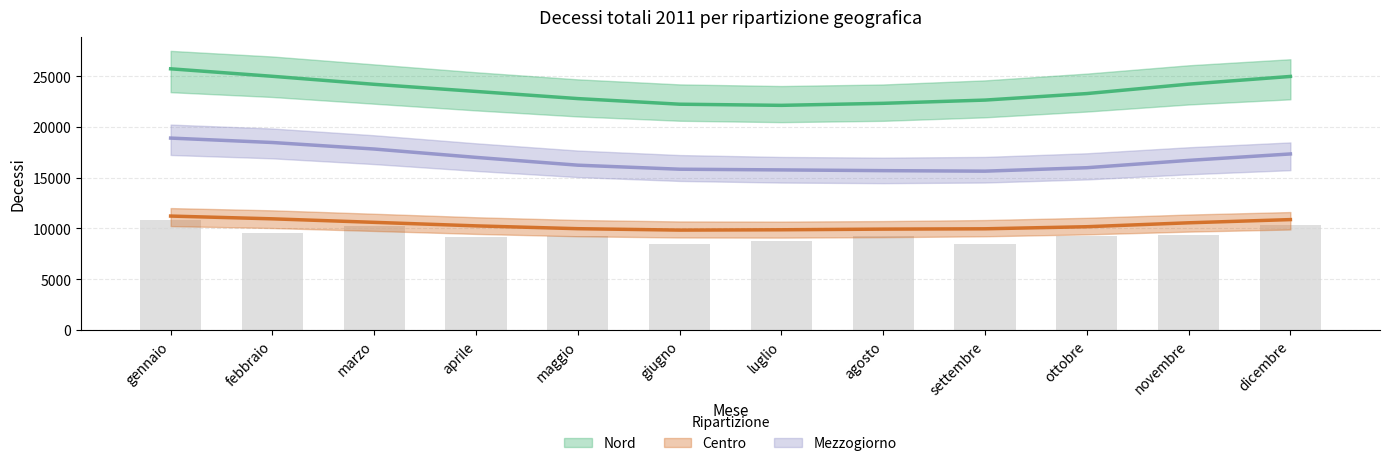

What position from the right is novembre?

2